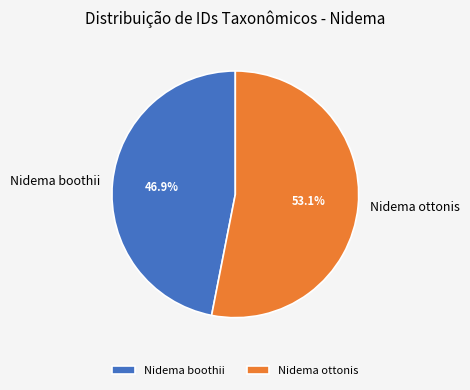

To the nearest percent, what portion does Nidema boothii represent?

47%